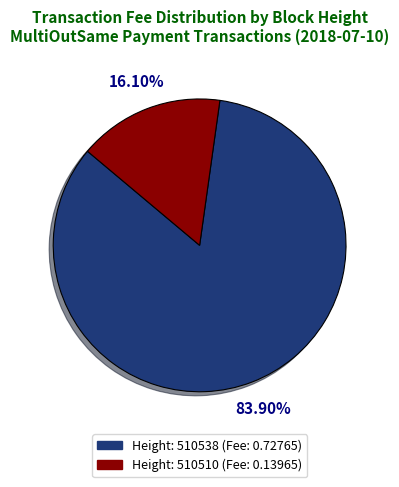

Is there a majority slice in this chart?

Yes